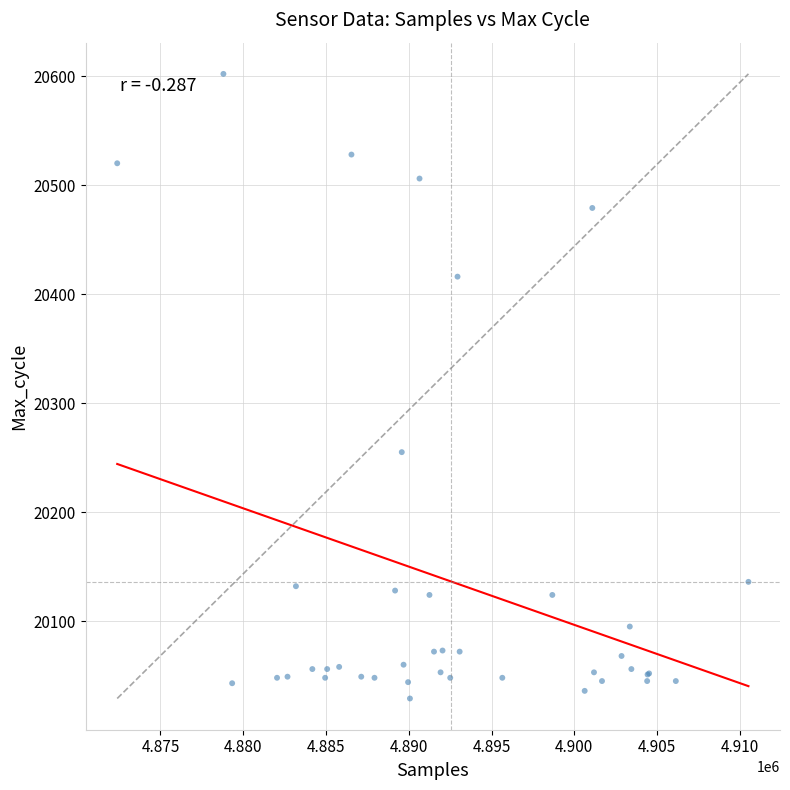

What Y value in the scatter plot is closest to 20315?

20255